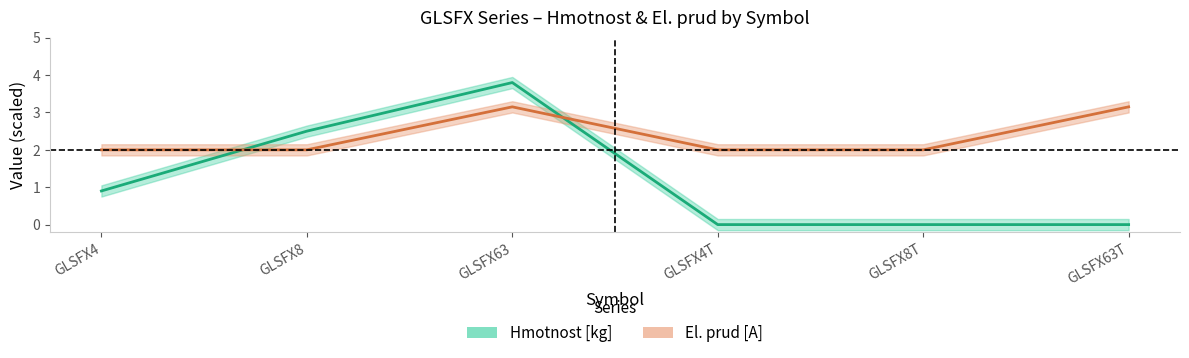

At GLSFX4, list the series in order from largest to smallest.

El. prud [A], Hmotnost [kg]